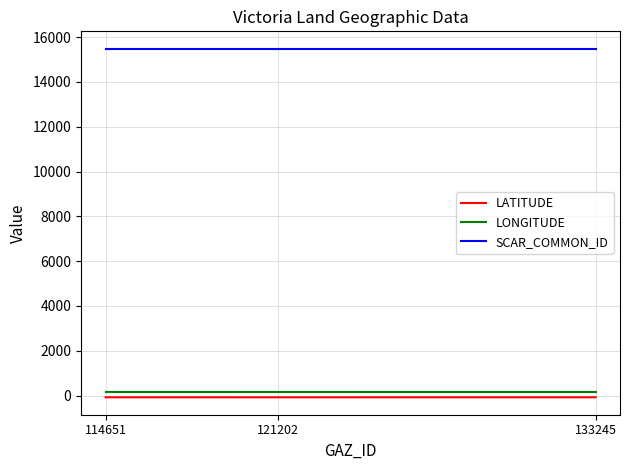

What is the smallest value displayed?

-75.0